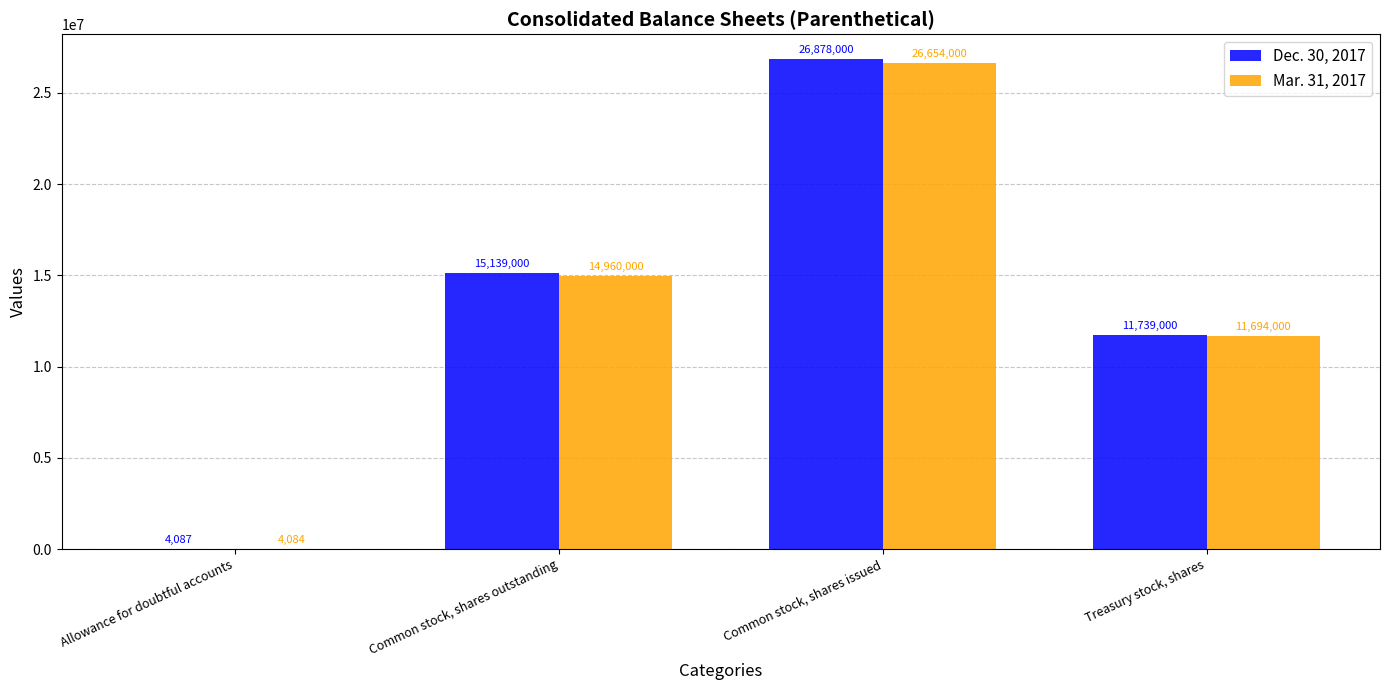

Read the Mar. 31, 2017 value at Allowance for doubtful accounts.

4084